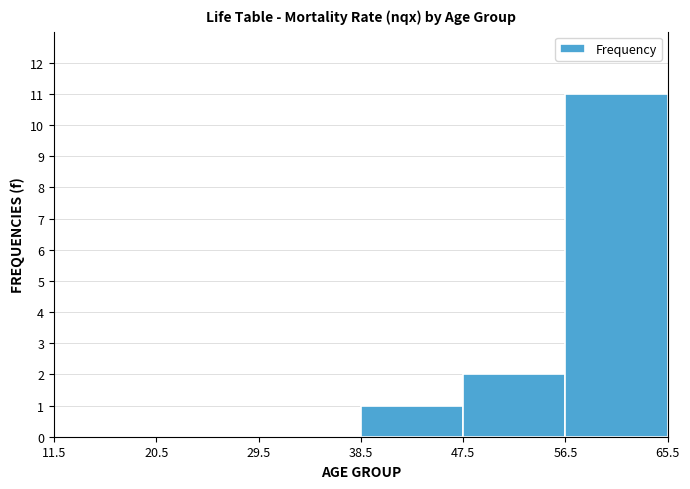

Over which range of the x-axis is the bar tallest?

56.5 to 65.5